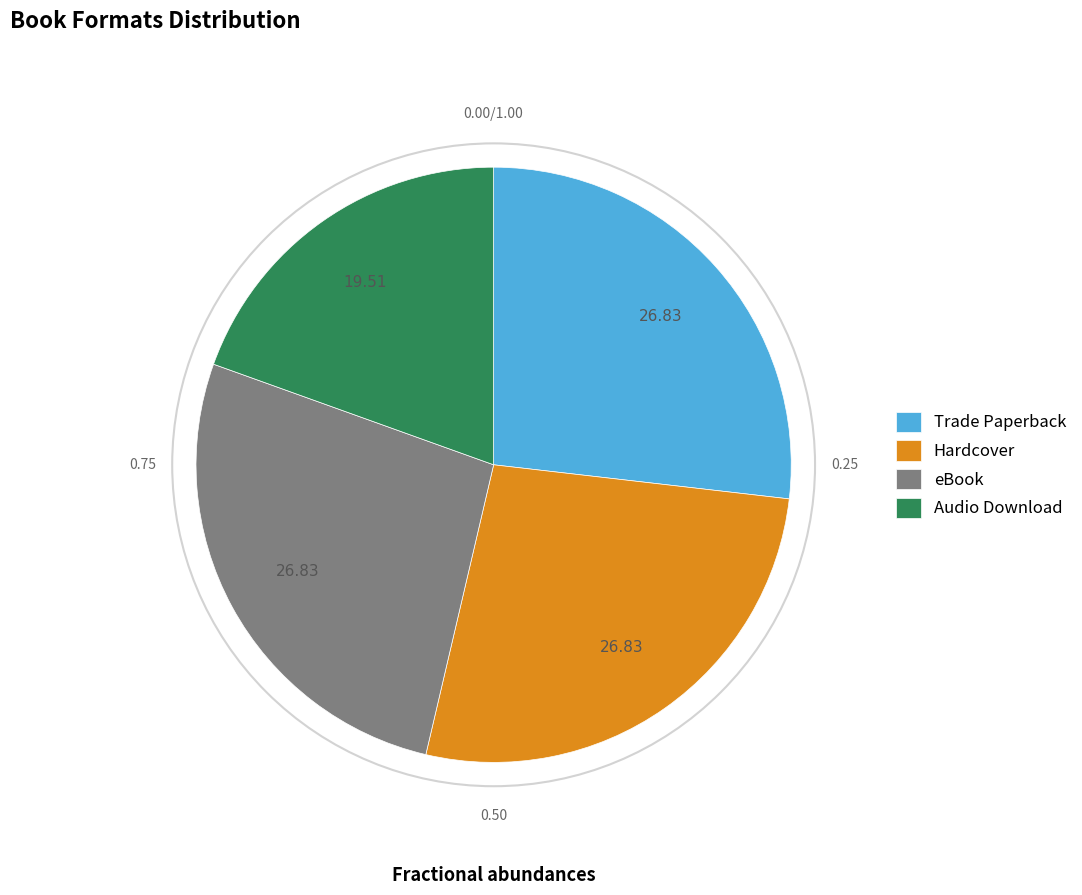

What is the smallest slice in the pie chart?

Audio Download